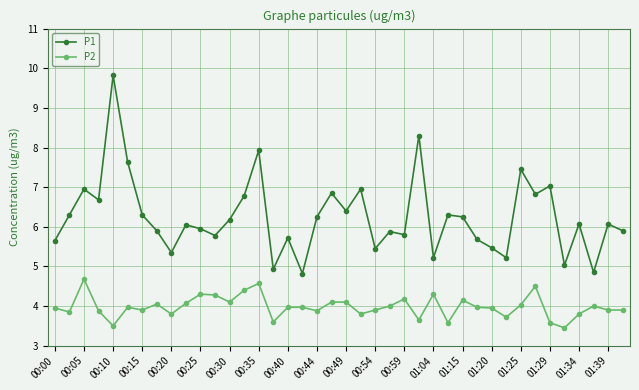

Which series has the widest spread of values?

P1